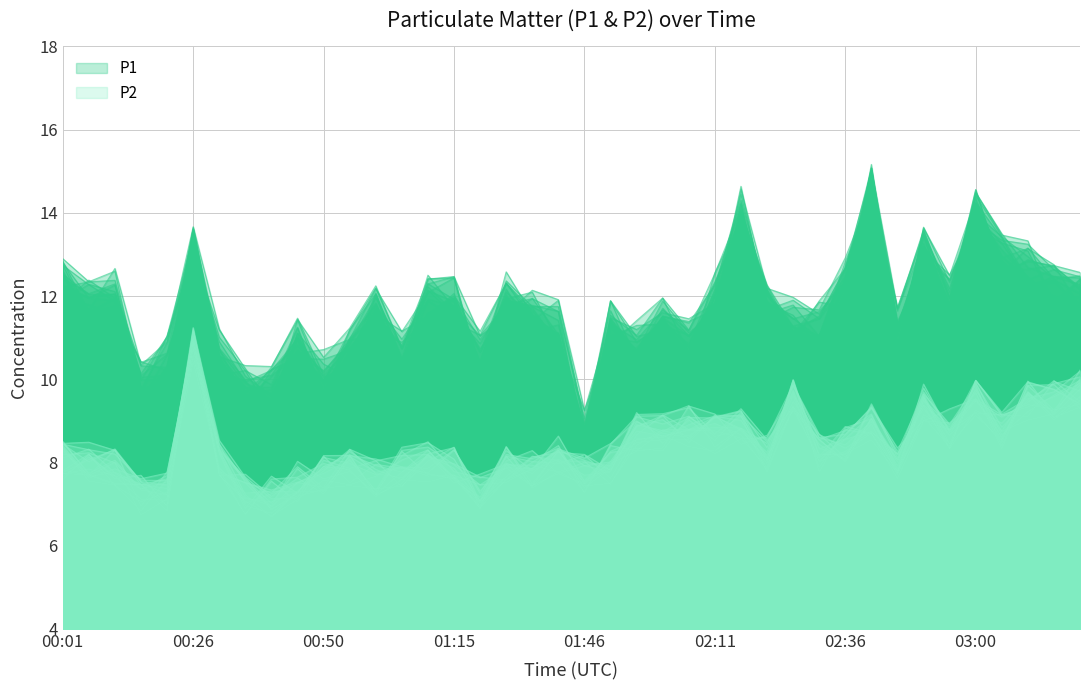

What is the difference between the second highest and minimum values in the P1 series?

5.4